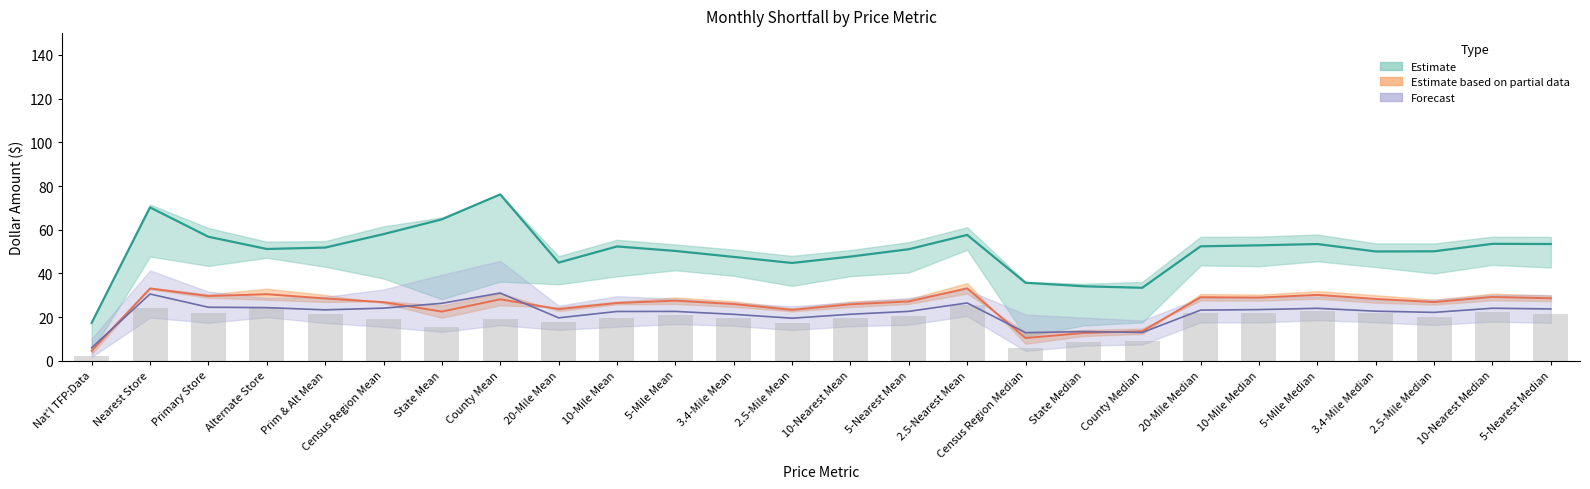

Is it true that Model5_MaxBen equals 6.6 at 10-Nearest Median?

False